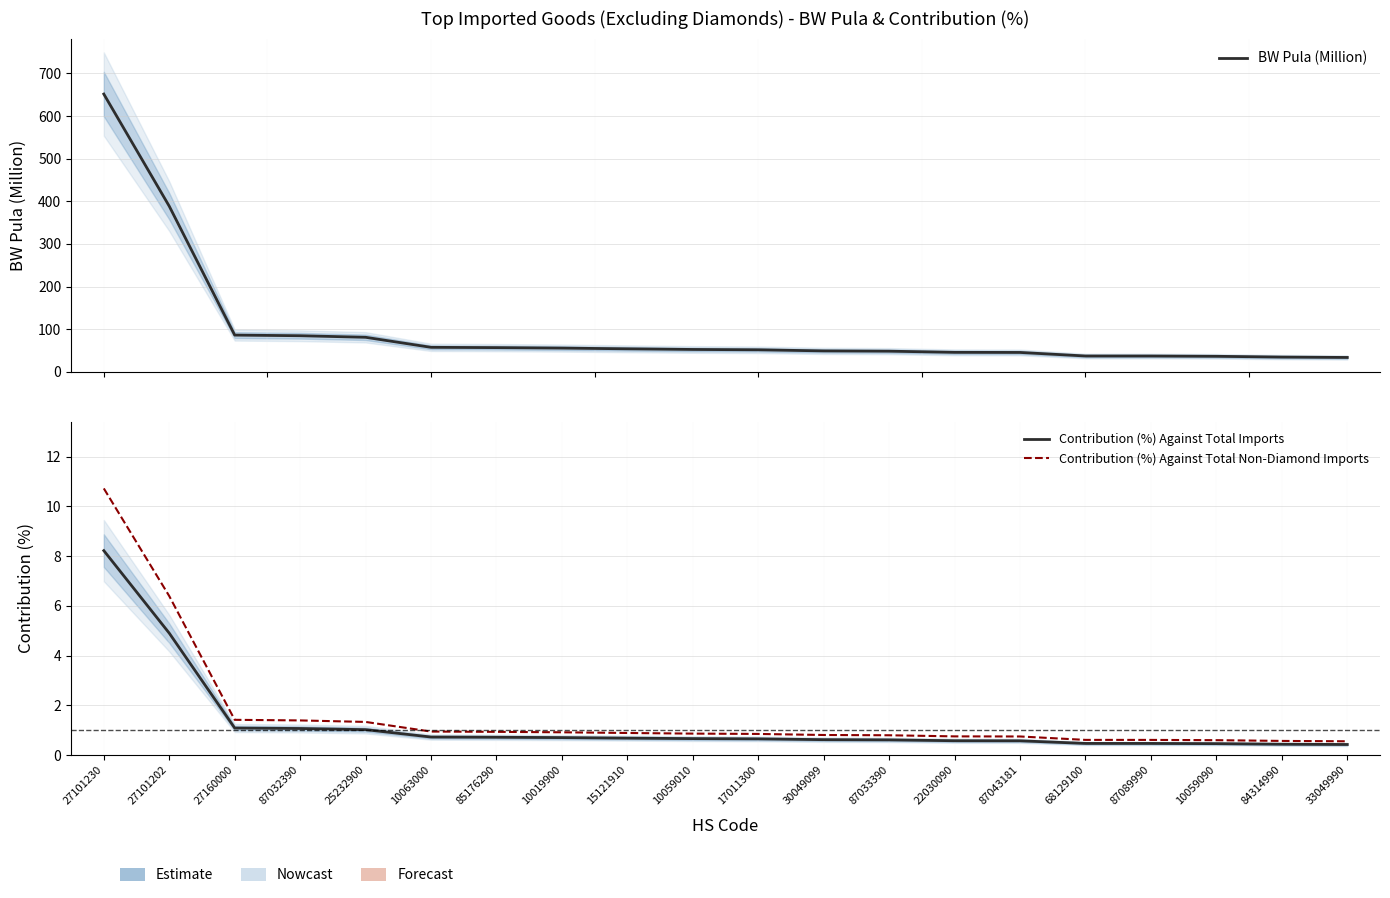

How many data points does each series have?

20